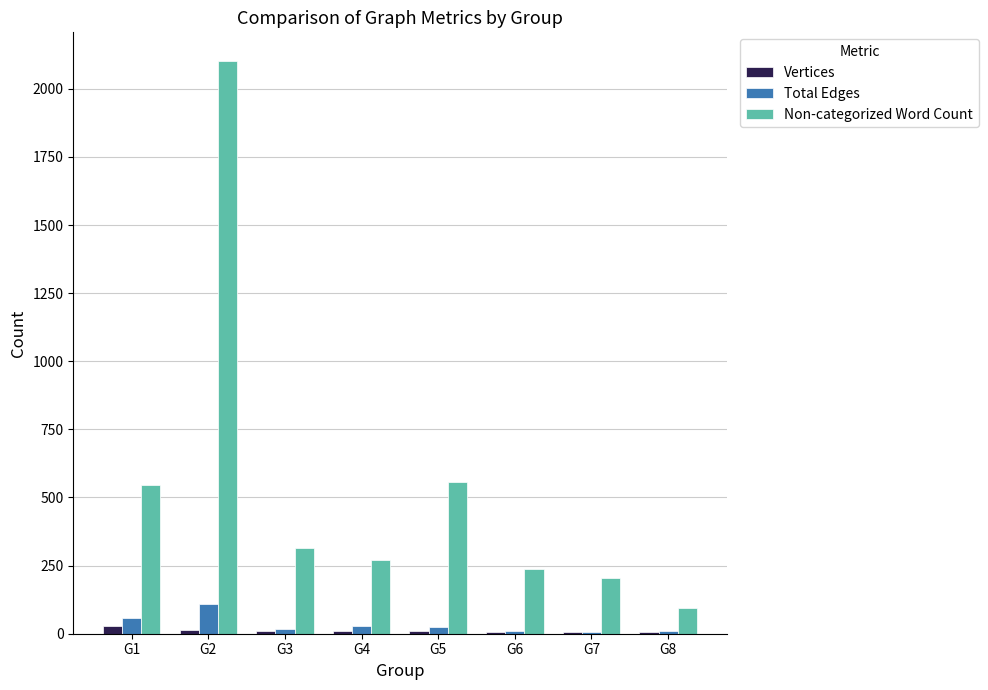

Are the bars grouped side by side (vs. stacked)?

Yes